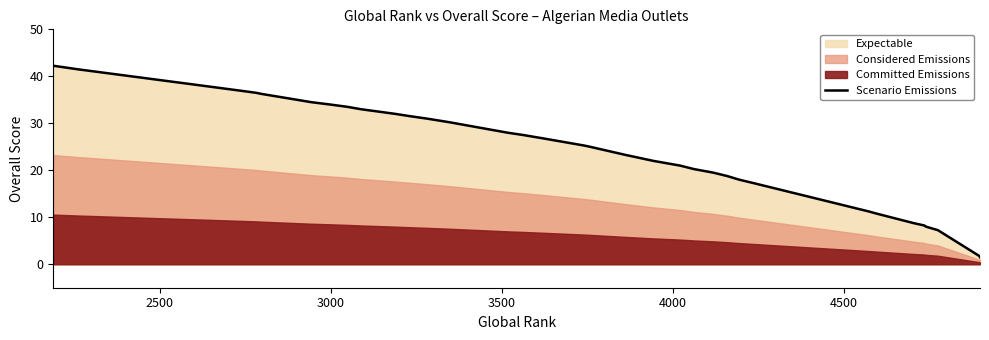

What is the greatest value displayed?

42.2